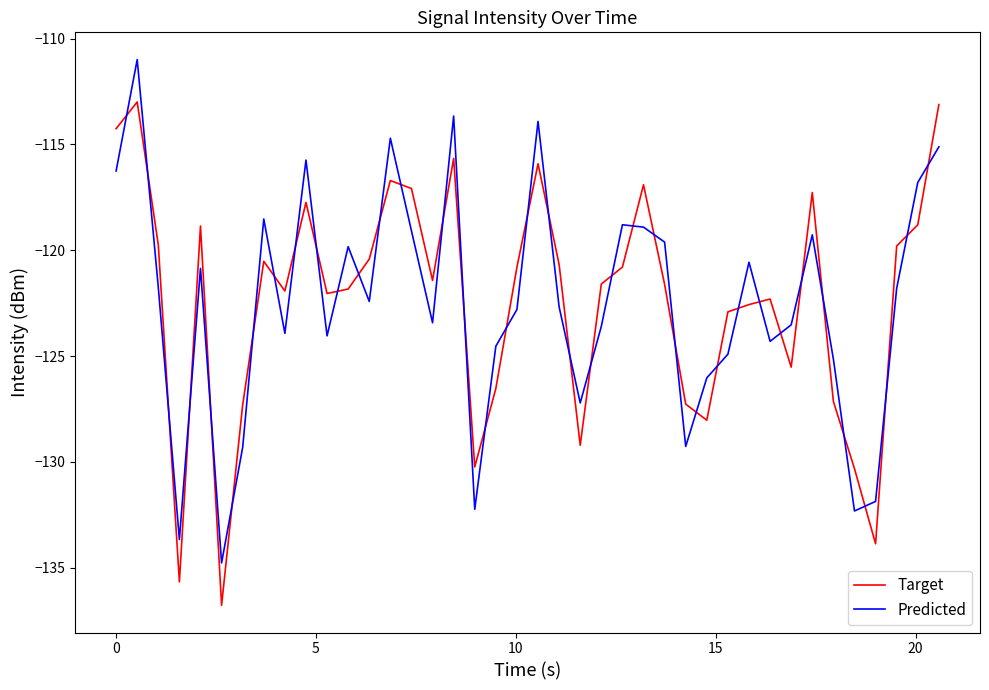

List the series in order of their peak value, highest first.

Predicted, Target